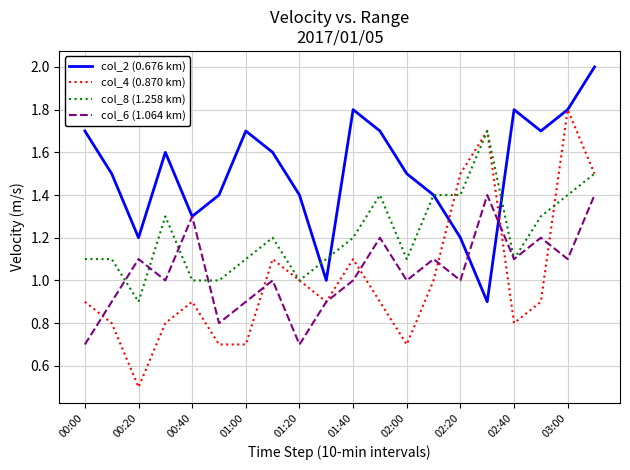

Which series has the widest spread of values?

col_4 (0.870 km)